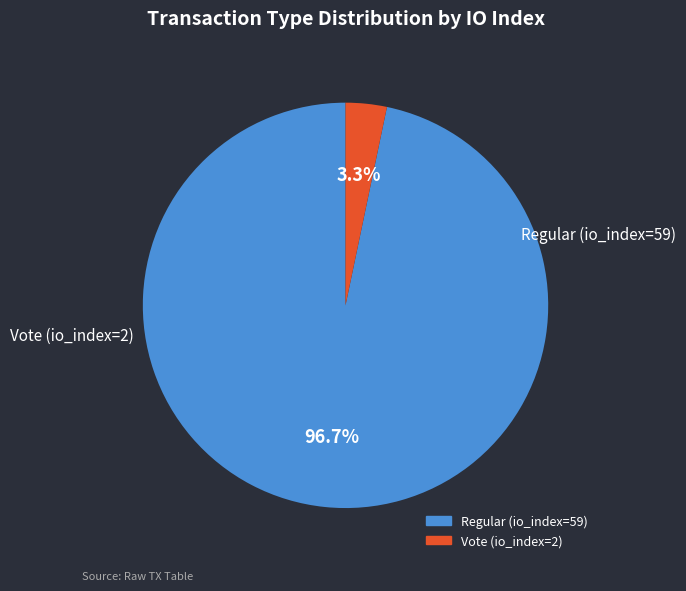

Do Vote (io_index=2) and Regular (io_index=59) together represent more than half of the pie?

Yes